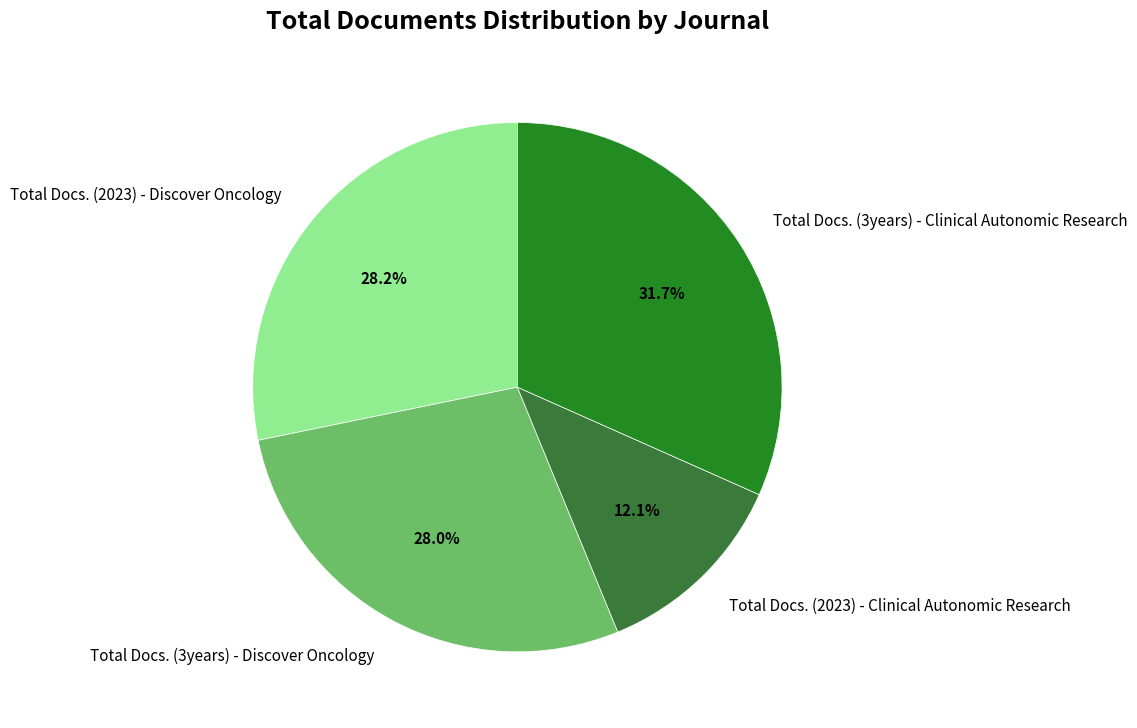

Which category has the biggest portion of the pie?

Total Docs. (3years) - Clinical Autonomic Research